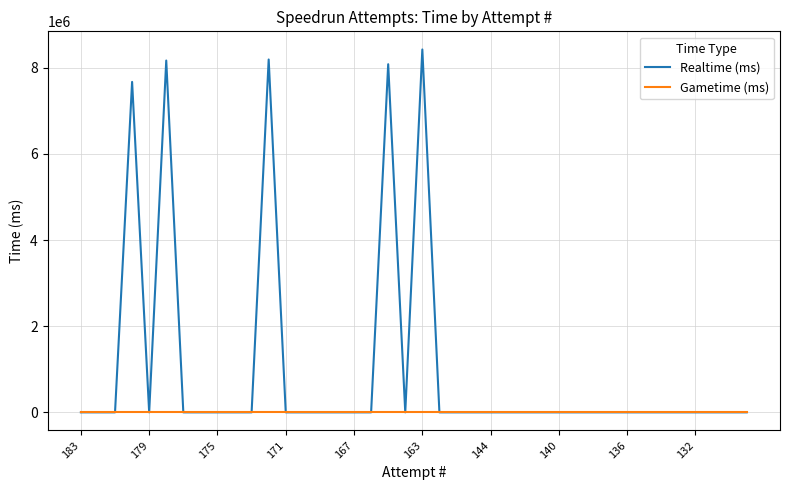

Does the chart display data point markers on the line(s)?

No